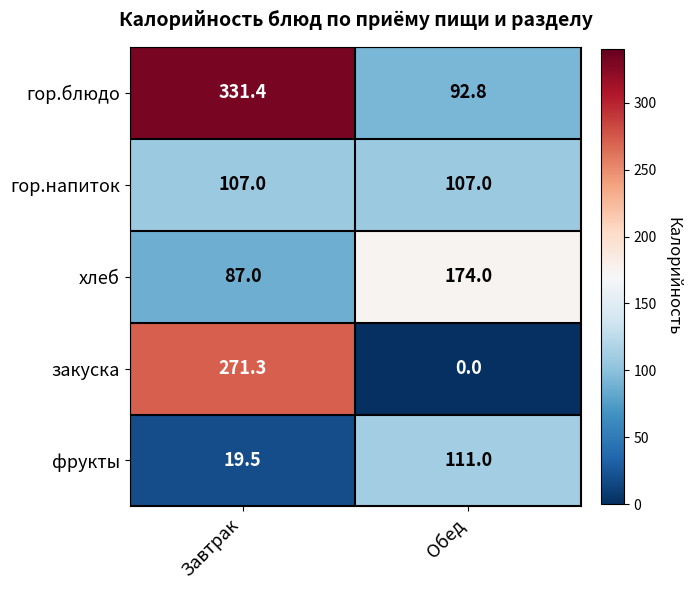

Reading left to right, transcribe all the data shown in this chart.

гор.блюдо: Завтрак=331.4	Обед=92.8
гор.напиток: Завтрак=107.0	Обед=107.0
хлеб: Завтрак=87.0	Обед=174.0
закуска: Завтрак=271.3	Обед=0.0
фрукты: Завтрак=19.5	Обед=111.0